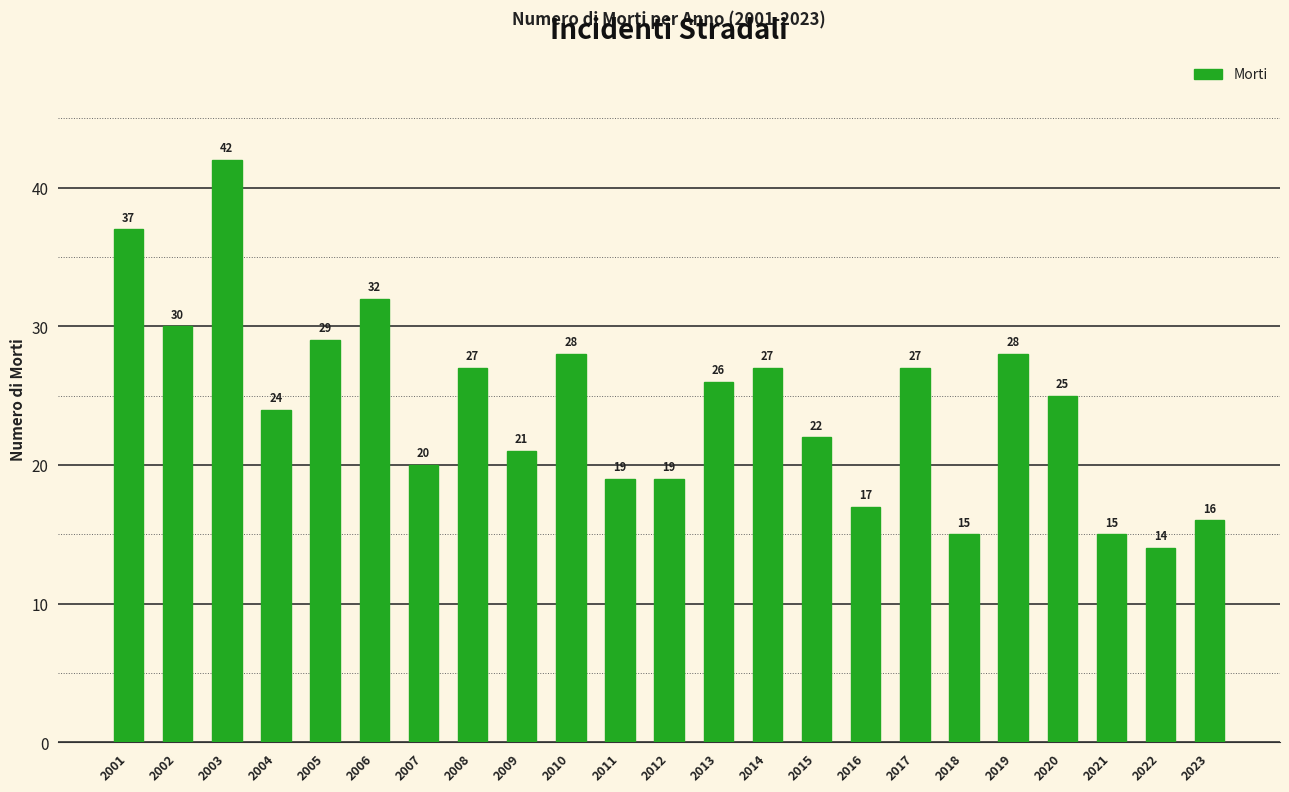

Are the bars grouped side by side (vs. stacked)?

No